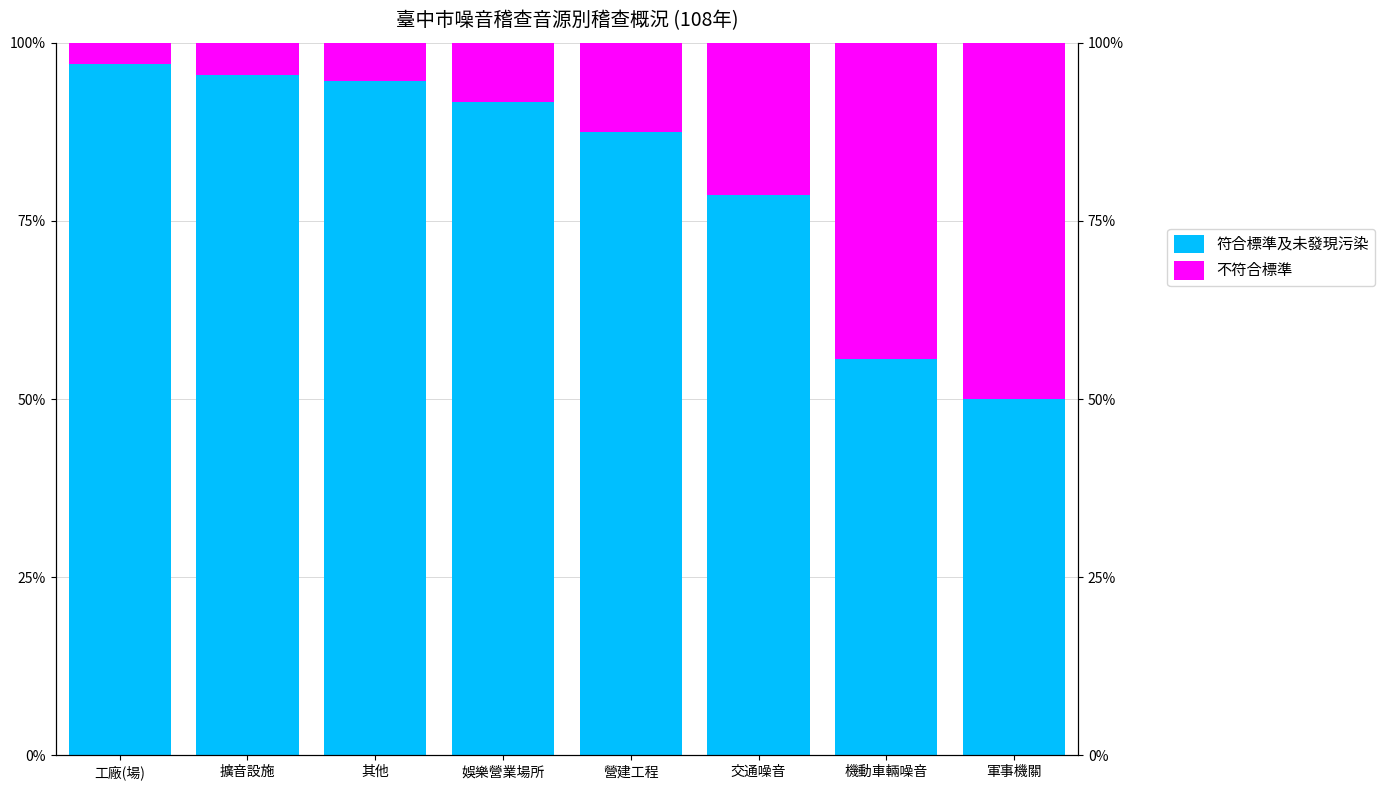

The value of 符合標準及未發現污染 at 軍事機關 is 85.4. True or false?

False